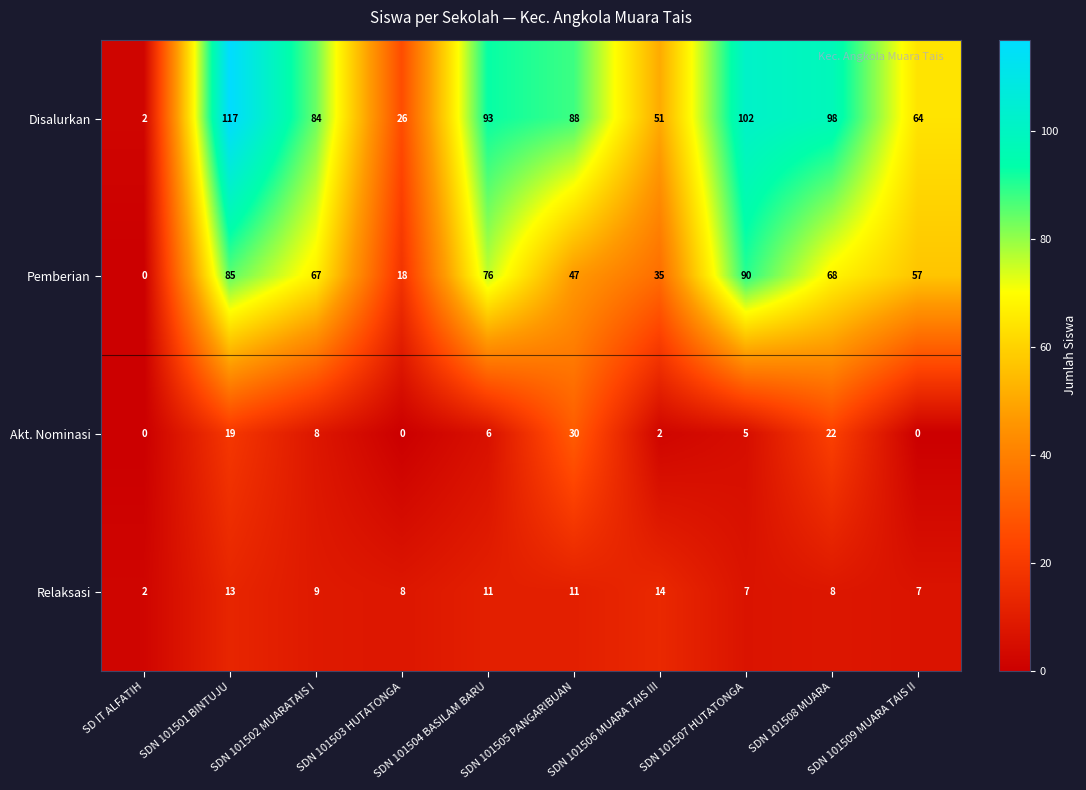

At SDN 101502 MUARATAIS I, list the series in order from largest to smallest.

Disalurkan, Pemberian, Relaksasi, Akt. Nominasi